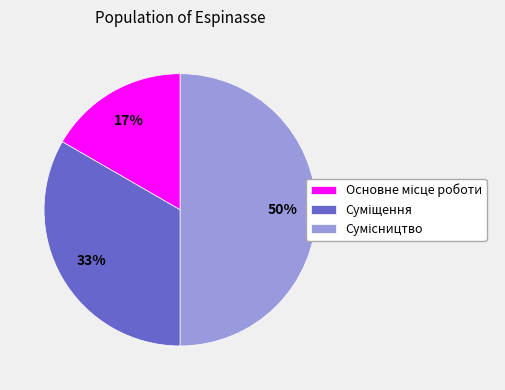

To the nearest percent, what is the difference between the largest and smallest slice percentages?

33%